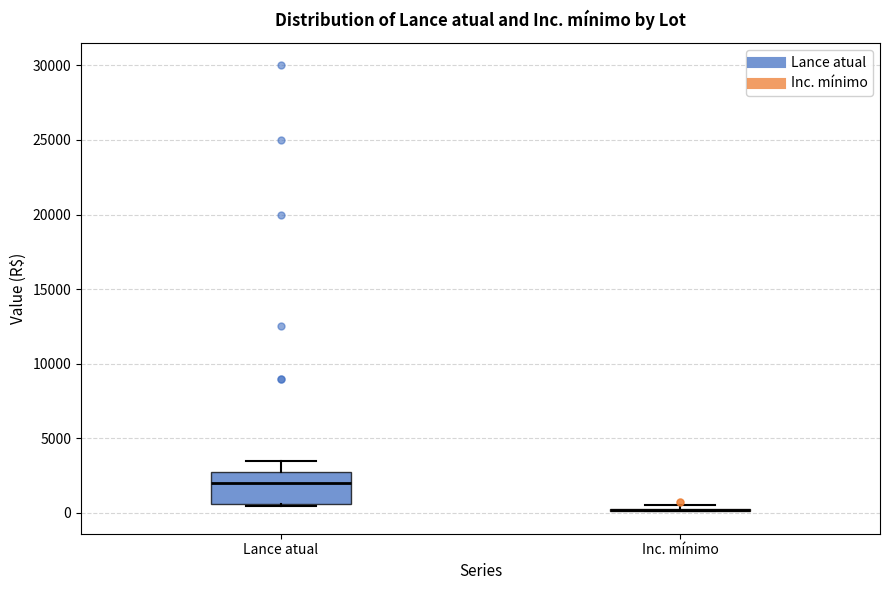

Reading left to right, transcribe this box plot: for each box, give where its median line is, the range the box spans, and where its two whiskers end, as read against the y-axis. The values are not printed on the chart, so give them approximately, as read against the axis.

Lance atual: median 2000, box 500 to 2500, whiskers 500 to 3500
Inc. mínimo: box collapsed to a line at 0, whiskers 0 to 500